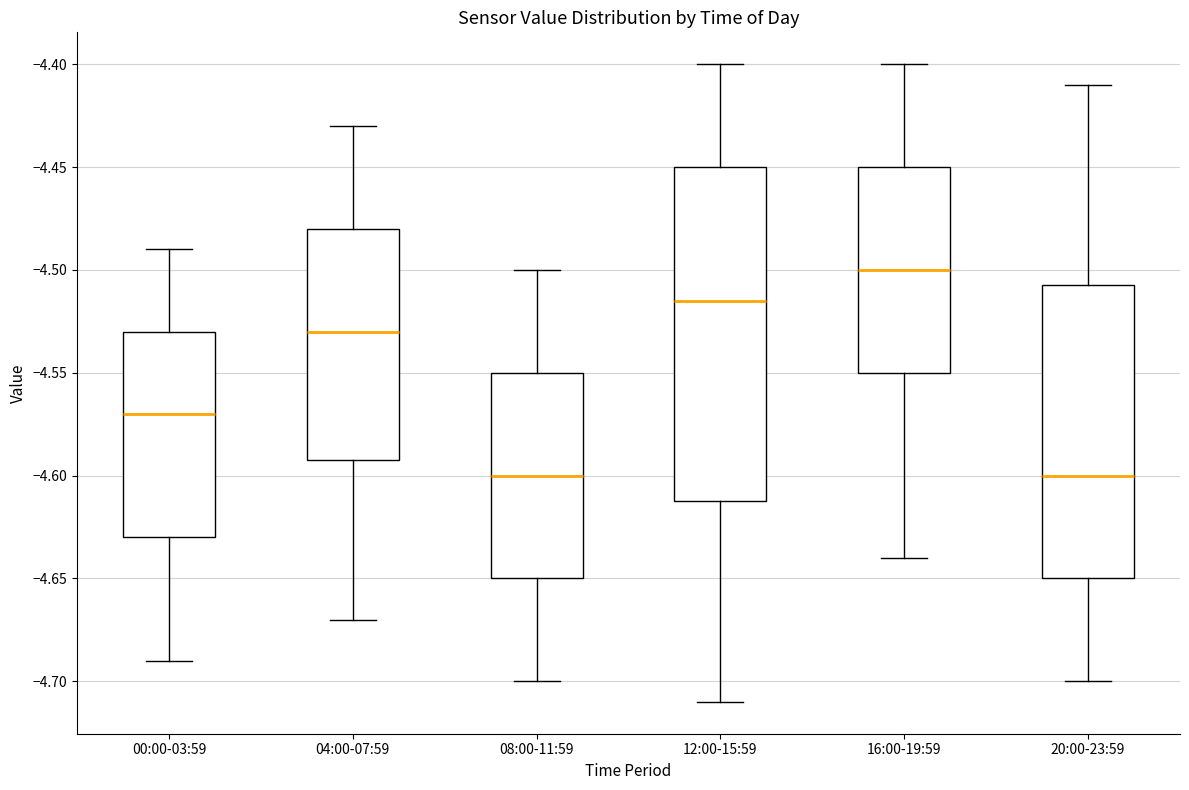

Where does the upper whisker of the box for 16:00-19:59 end on the y-axis? The values are not printed on the chart, so give them approximately, as read against the axis.

-4.400